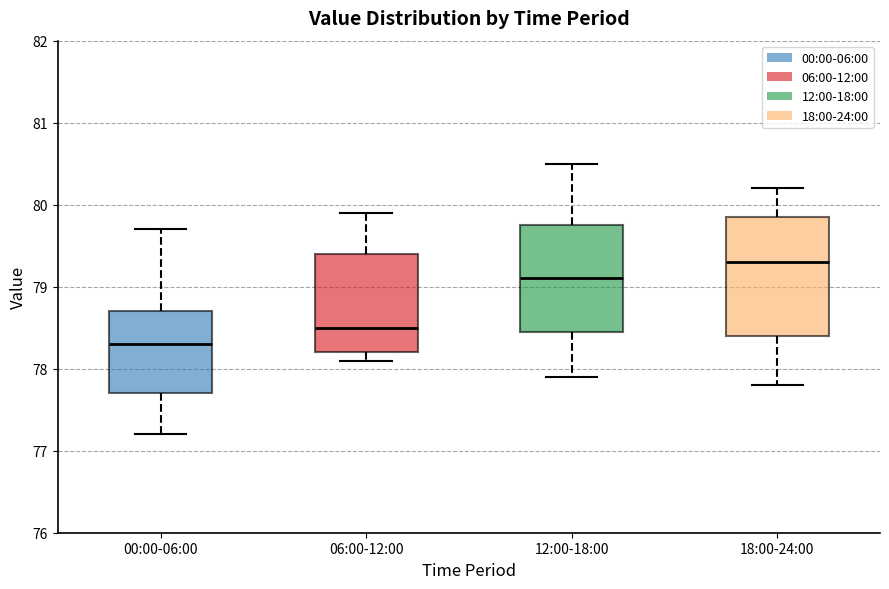

Reading left to right, transcribe this box plot: for each box, give where its median line is, the range the box spans, and where its two whiskers end, as read against the y-axis. The values are not printed on the chart, so give them approximately, as read against the axis.

00:00-06:00: median 78.3, box 77.7 to 78.7, whiskers 77.2 to 79.7
06:00-12:00: median 78.5, box 78.2 to 79.4, whiskers 78.1 to 79.9
12:00-18:00: median 79.1, box 78.5 to 79.8, whiskers 77.9 to 80.5
18:00-24:00: median 79.3, box 78.4 to 79.9, whiskers 77.8 to 80.2